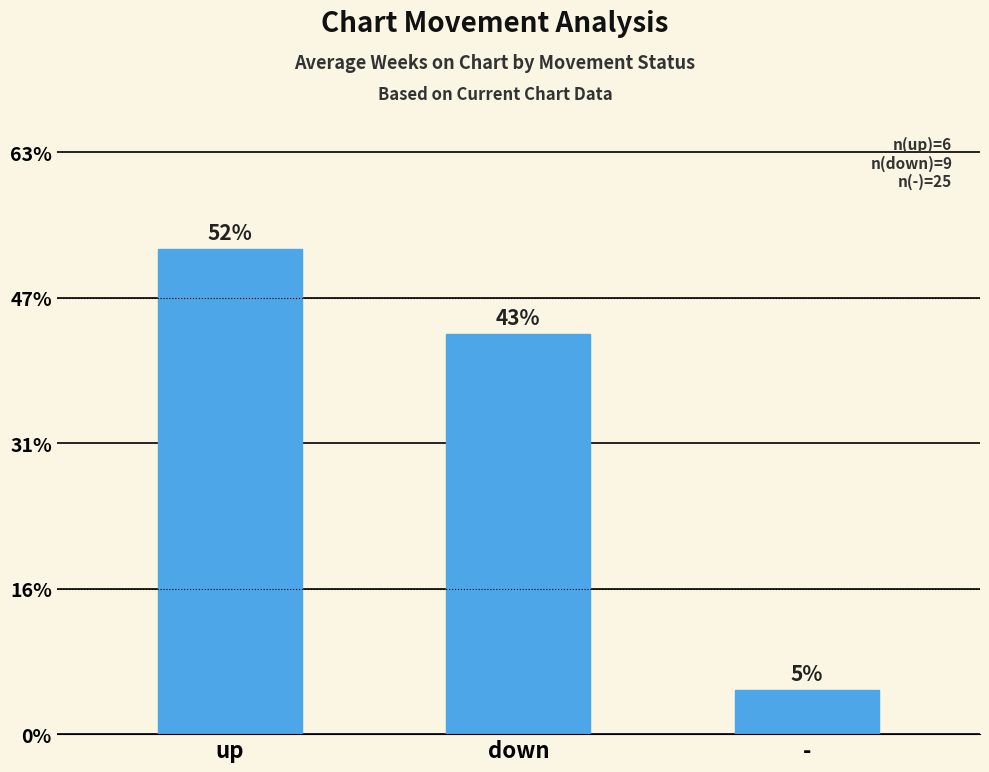

List the labels in order of value, smallest first.

-, down, up